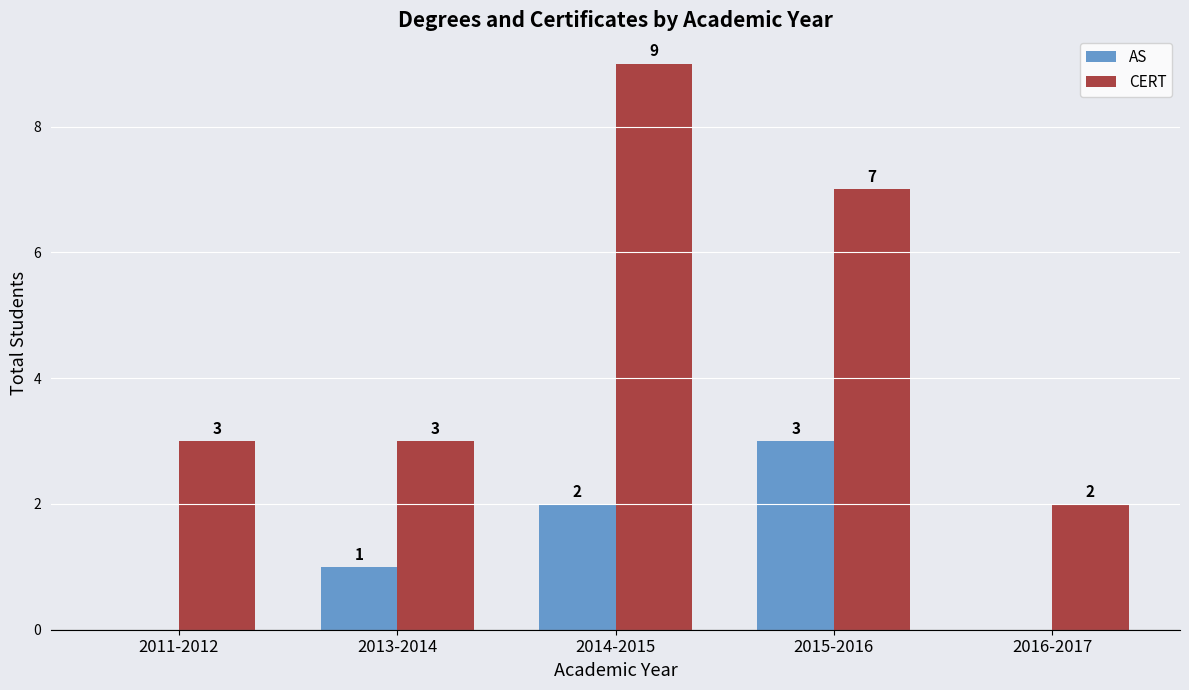

What is the maximum value shown in the chart?

9